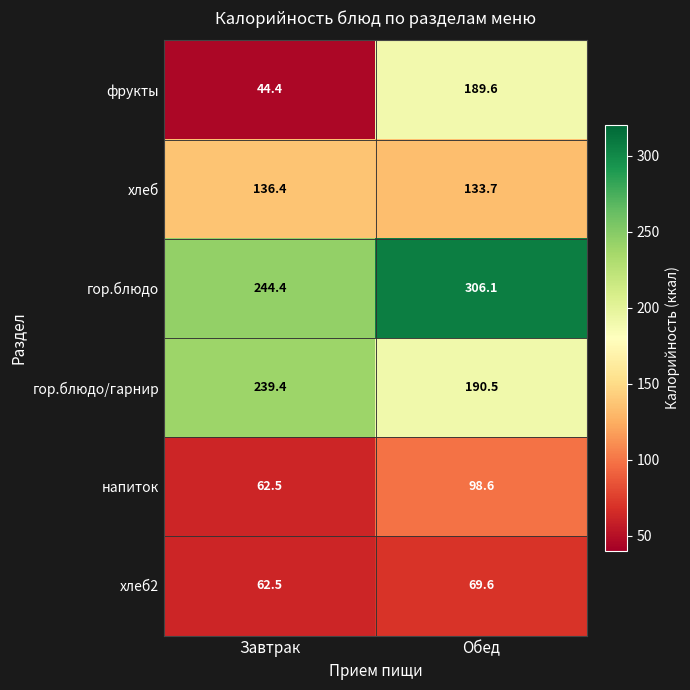

The value of хлеб at Обед is 133.7. True or false?

True